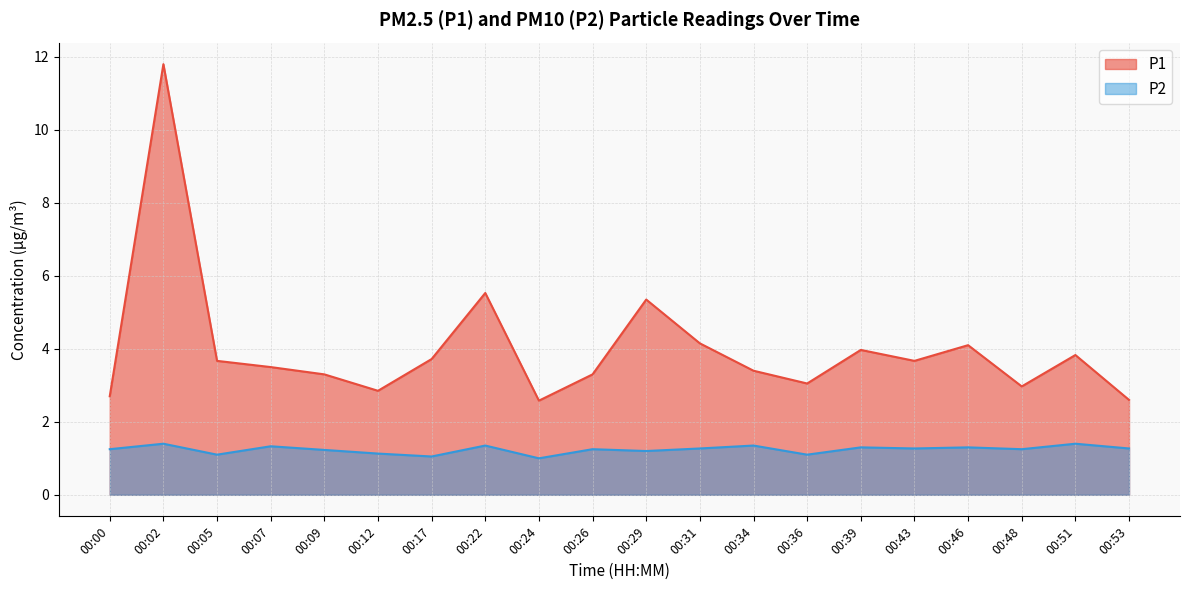

True or false: P1 has more than 2 interior local peaks.

True